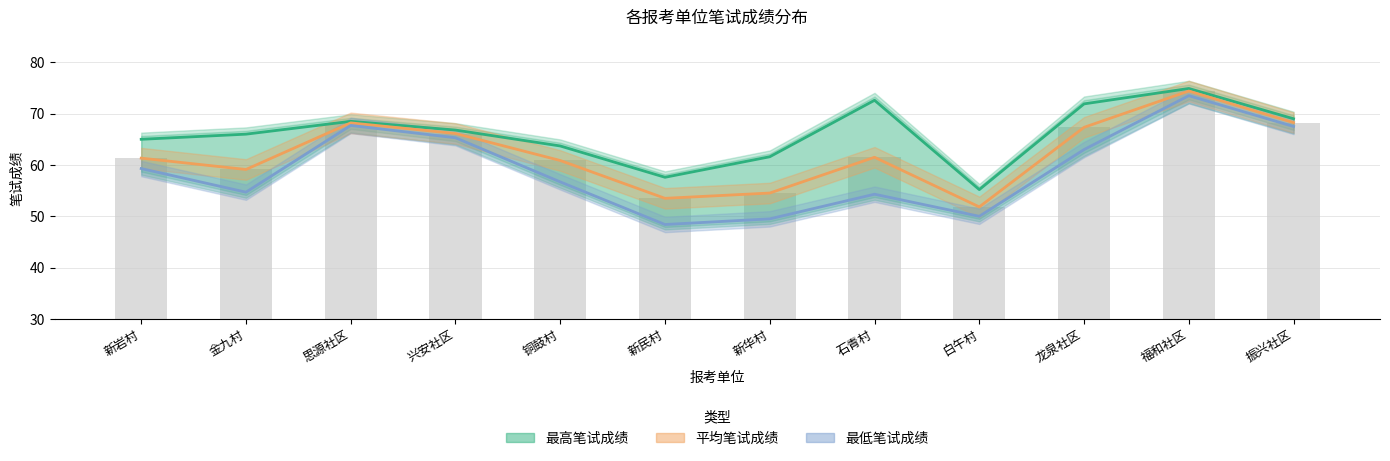

What are all the series names shown in the legend?

最高笔试成绩, 平均笔试成绩, 最低笔试成绩